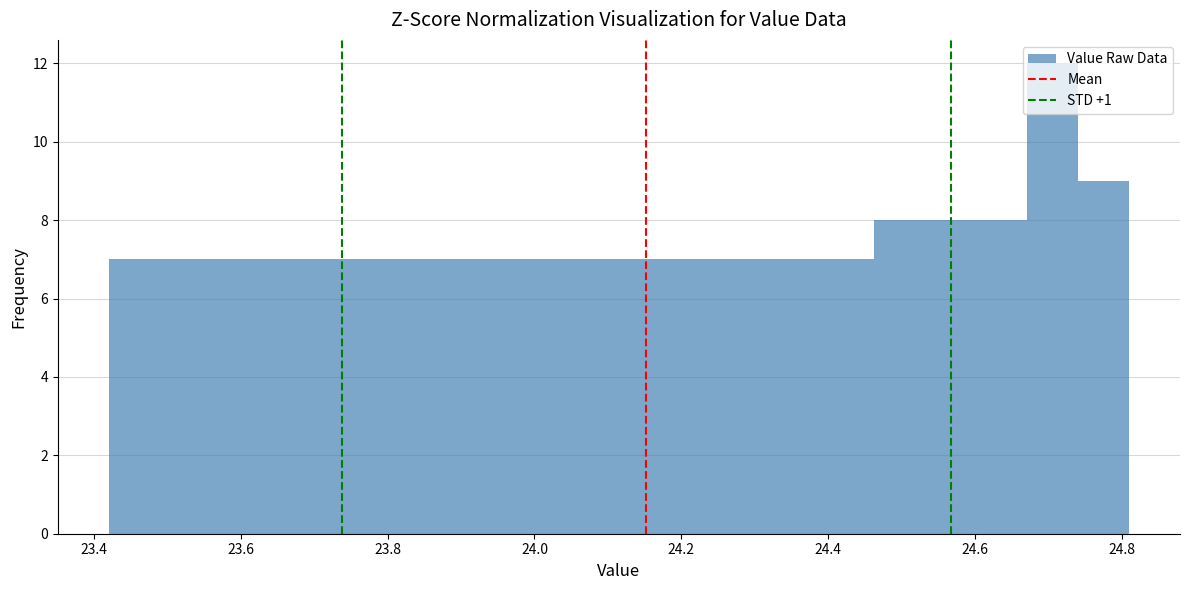

Around what value on the x-axis is the tallest bar? Give the approximate position of its centre, as read against the axis.

24.70